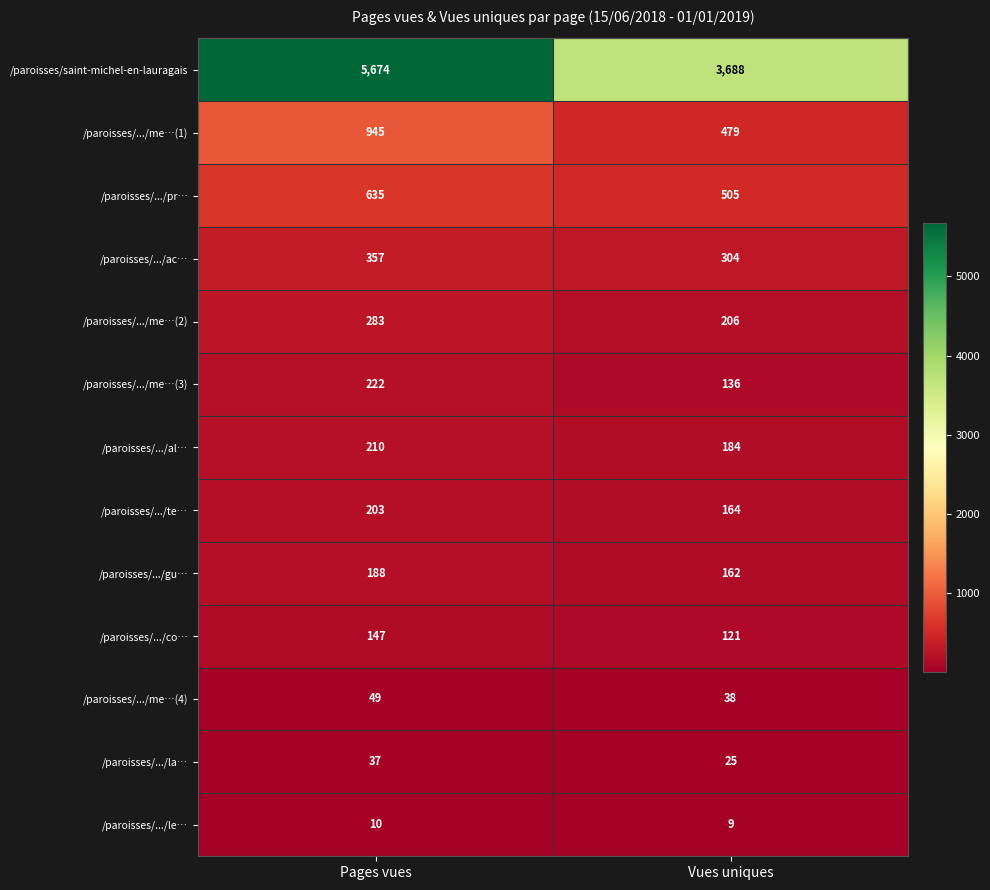

The /paroisses/.../al… series shows 184 at Vues uniques. True or false?

True